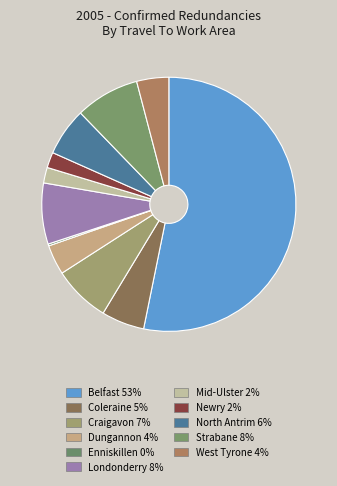

Which slice is the largest?

Belfast